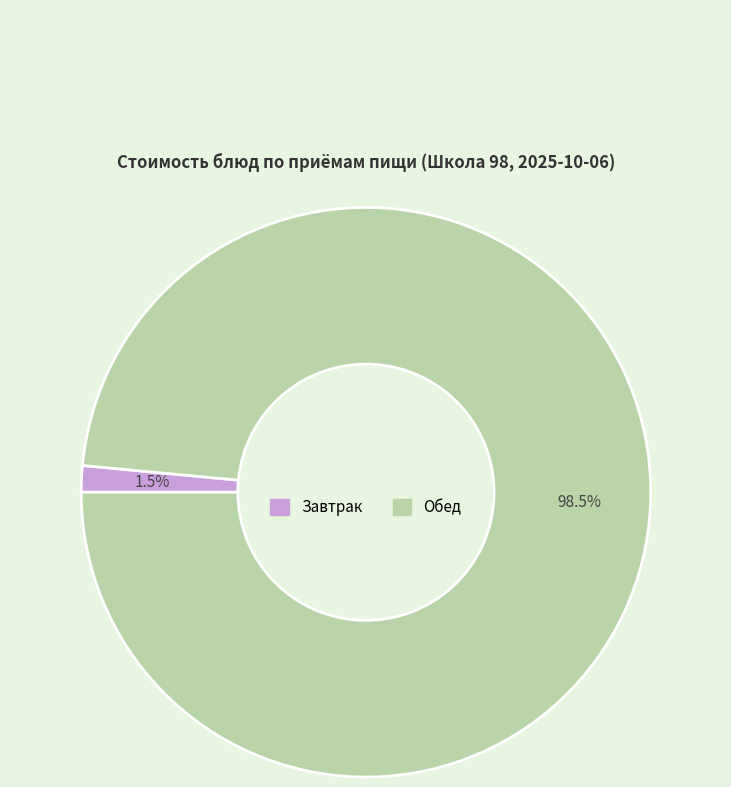

Is there any slice that represents more than half of the pie?

Yes